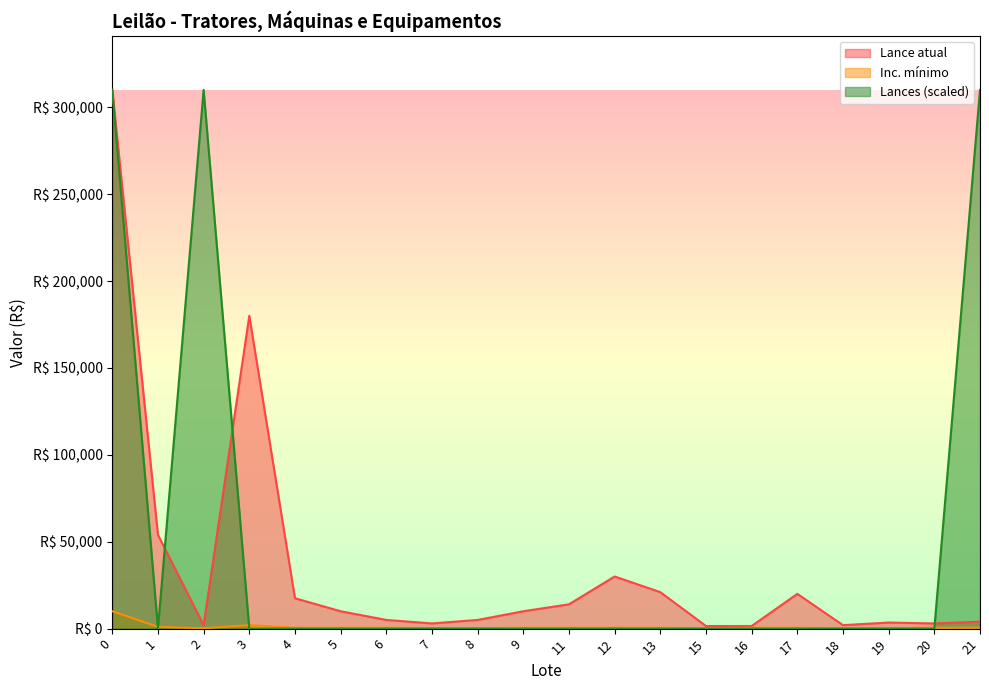

What is the greatest value displayed?

310000